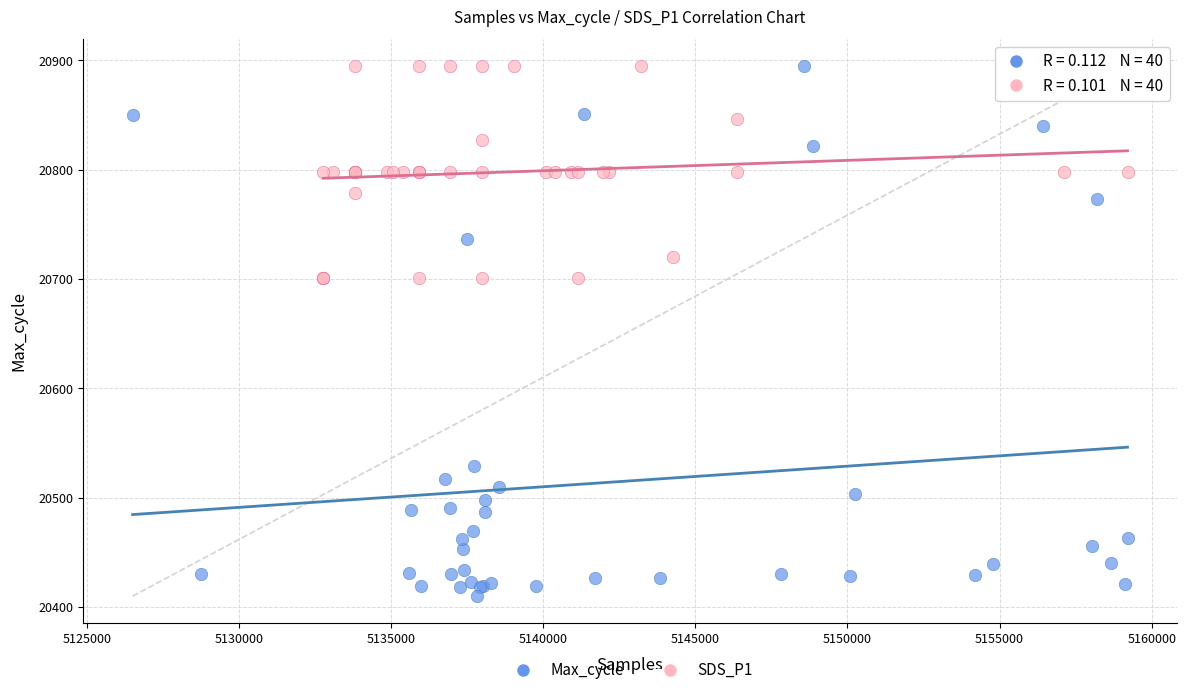

What are all the series names shown in the legend?

Max_cycle, SDS_P1